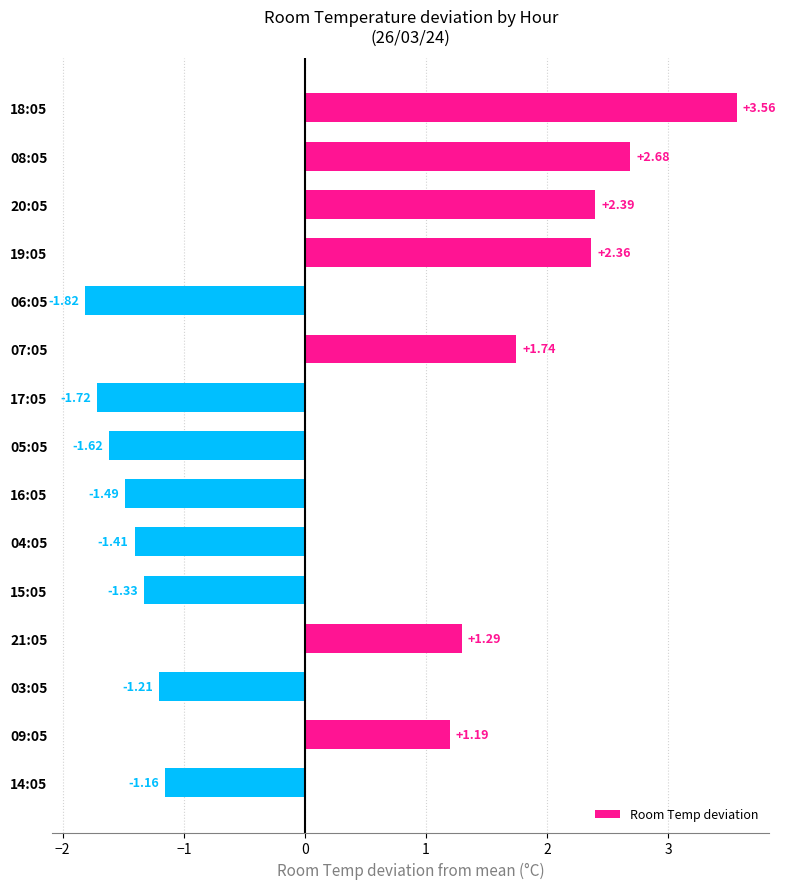

What is the sum of the values at 17:05 and 21:05?

-0.4